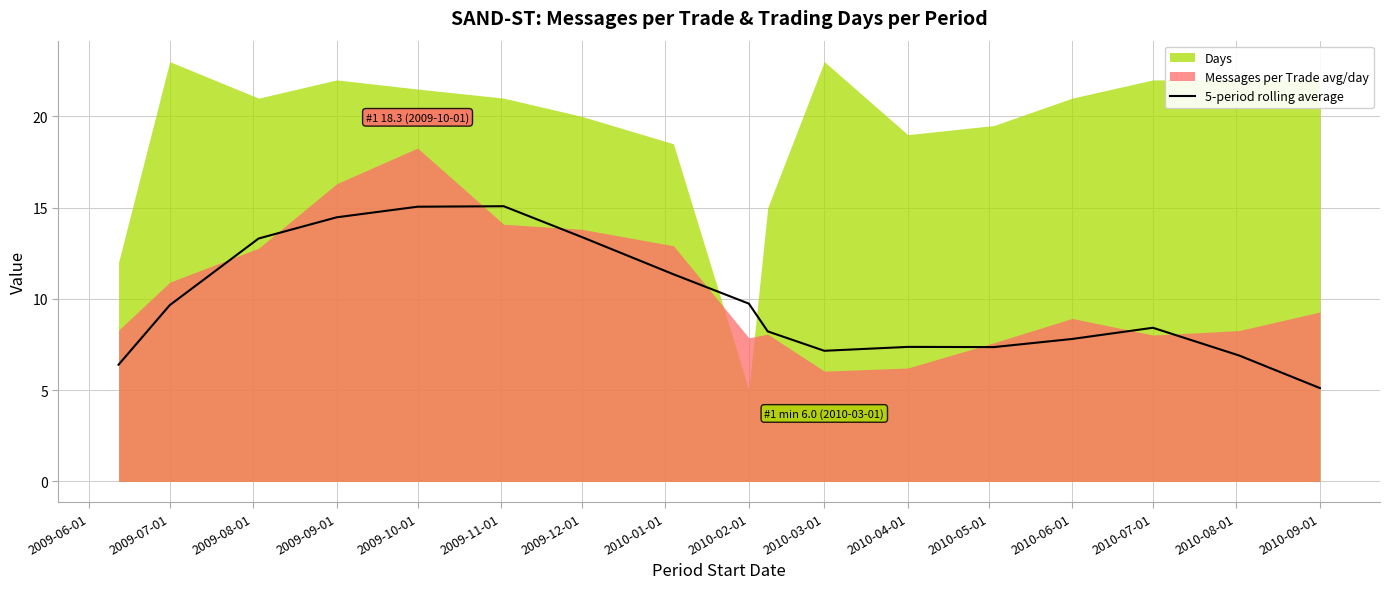

What is the highest value of the 5-period rolling average series?

15.1